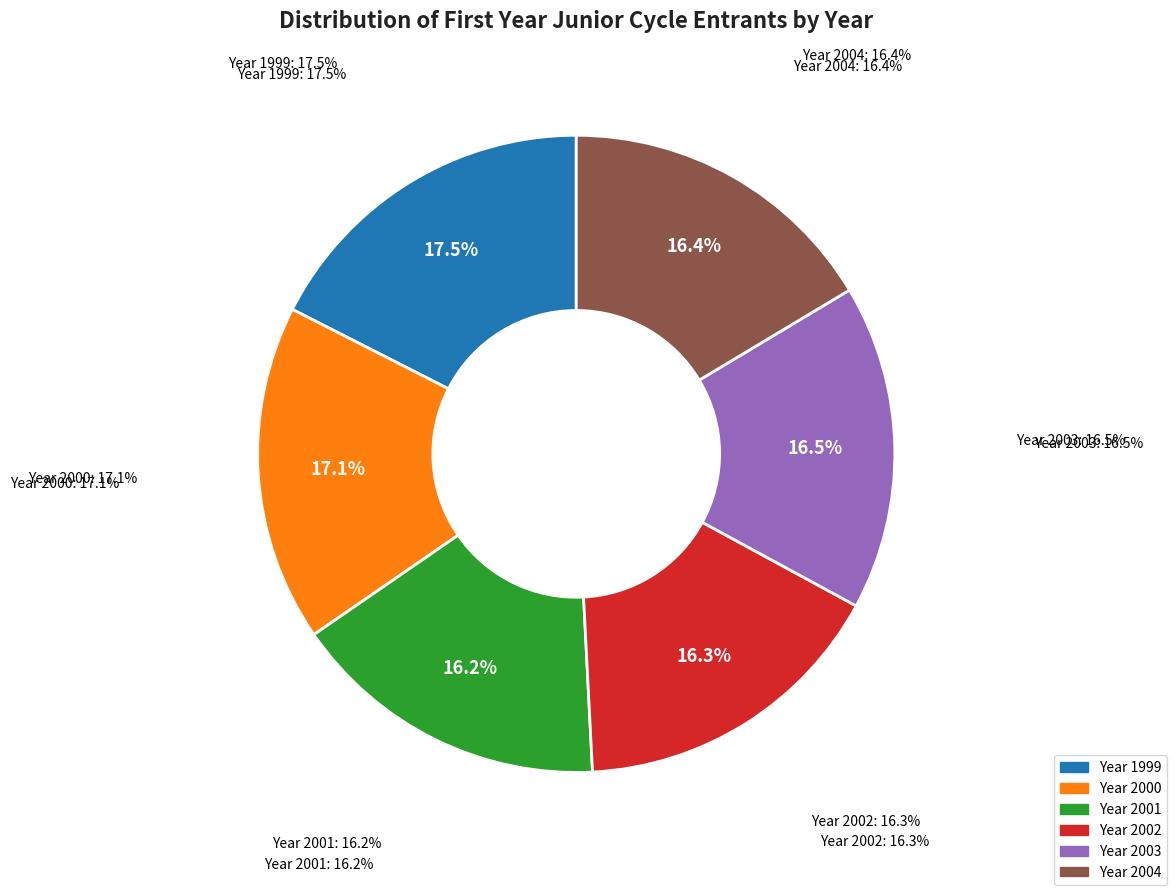

Is it true that 2004 is 6% of the pie?

False